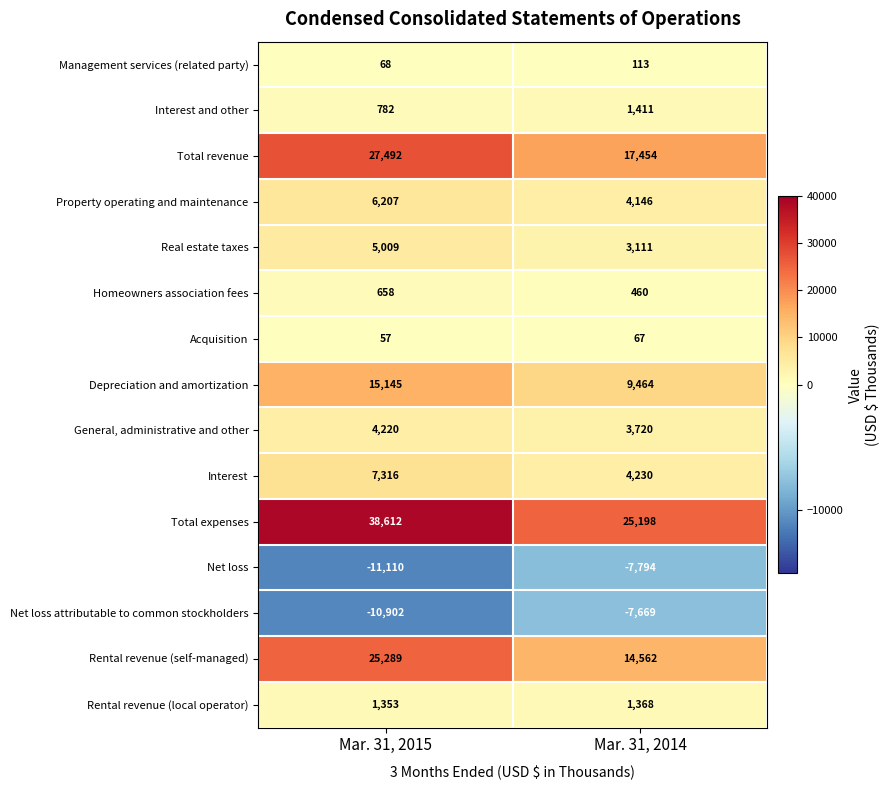

What is the difference between the Net loss values at Mar. 31, 2014 and Mar. 31, 2015?

3316